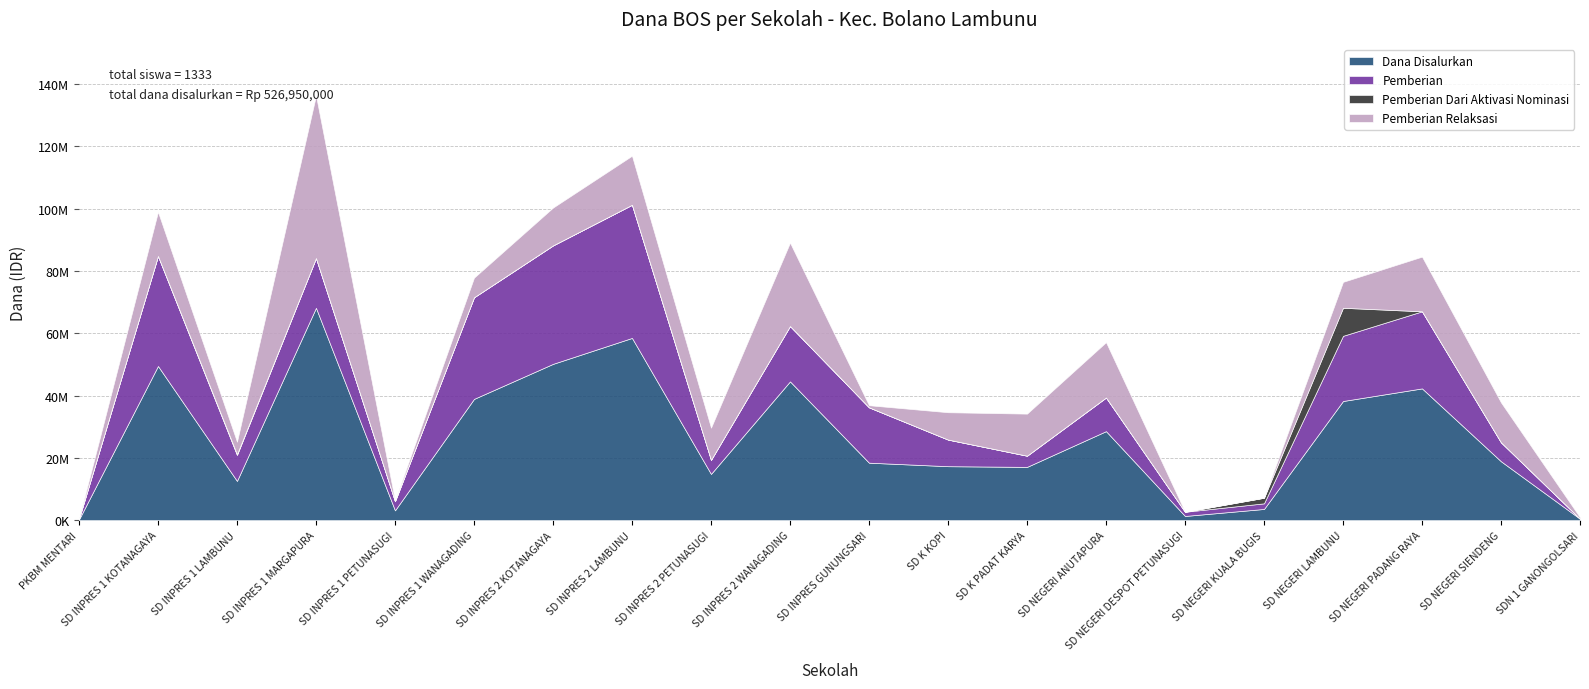

True or false: Dana Disalurkan has a value of 74985131 at SD NEGERI PADANG RAYA.

False